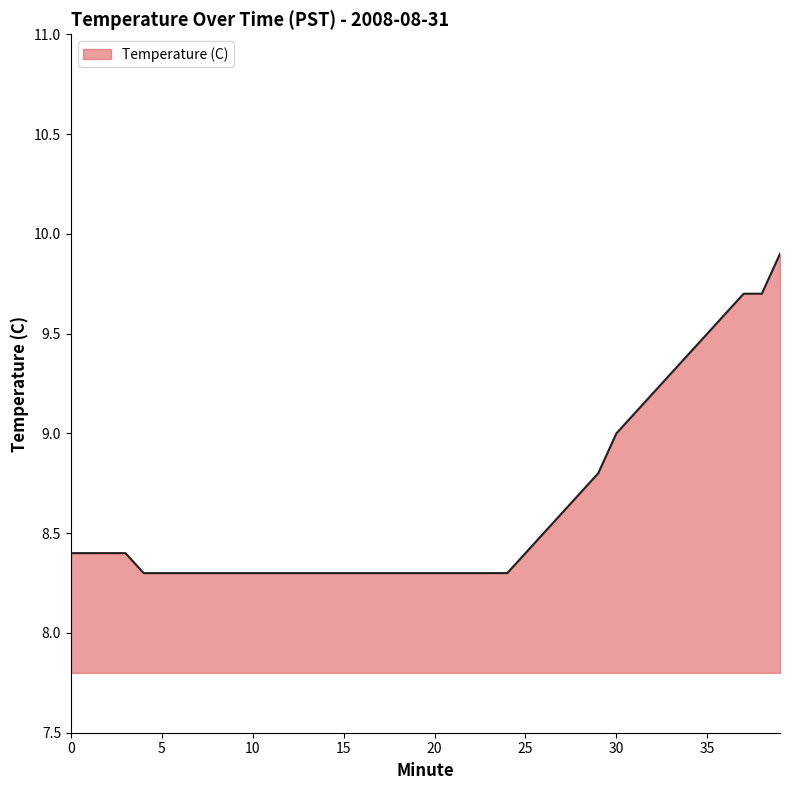

What is the smallest value displayed?

8.3